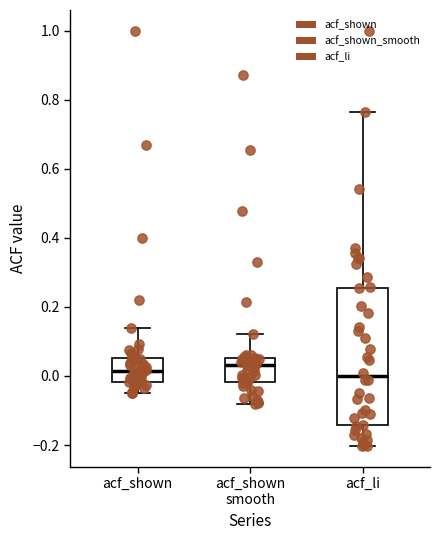

Where does the median line of the box for acf_shown smooth sit on the y-axis? The values are not printed on the chart, so give them approximately, as read against the axis.

0.04